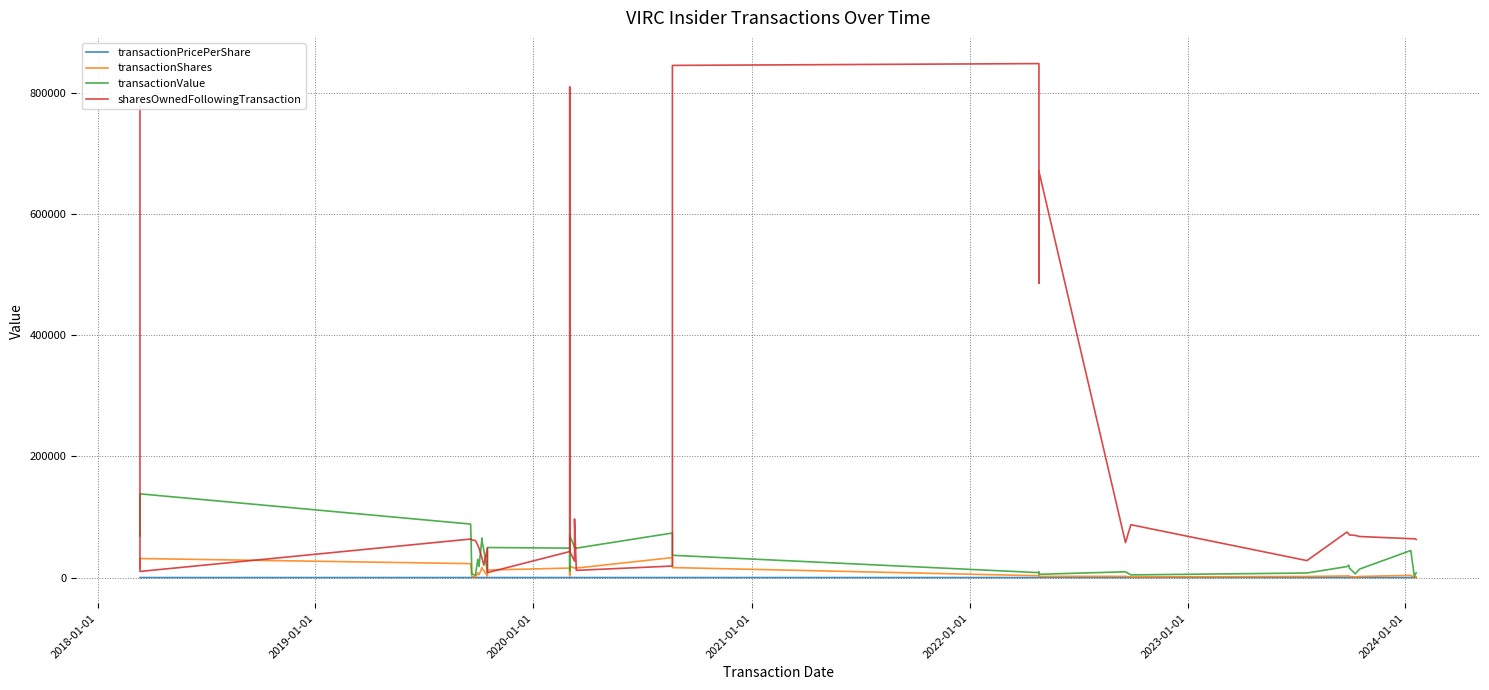

Which series has the largest total across all categories?

sharesOwnedFollowingTransaction